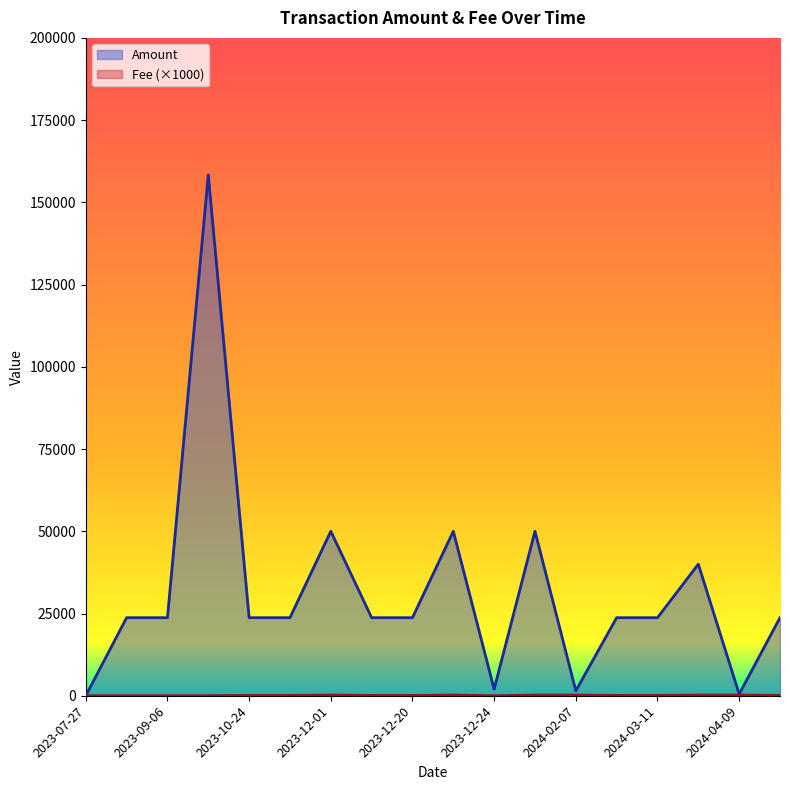

What is the label of the 5th point from the left?

2023-10-24